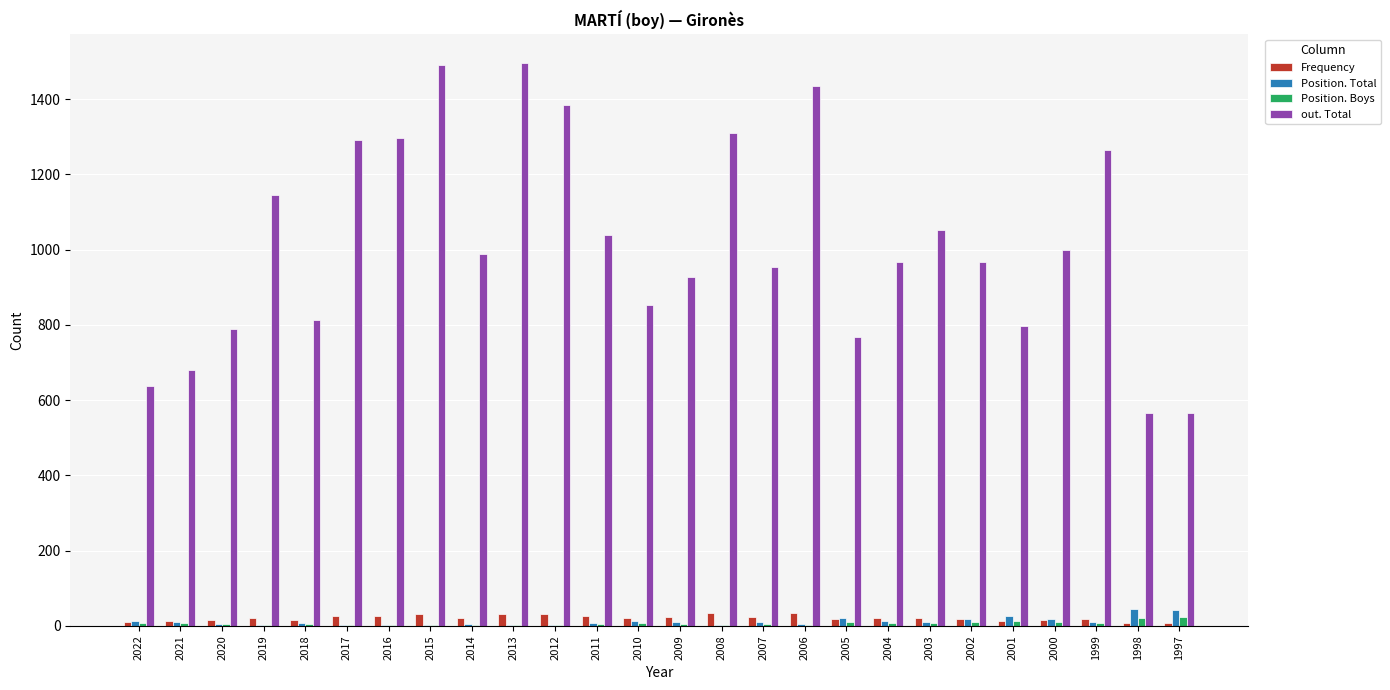

Which series has the largest range (max minus min)?

out. Total